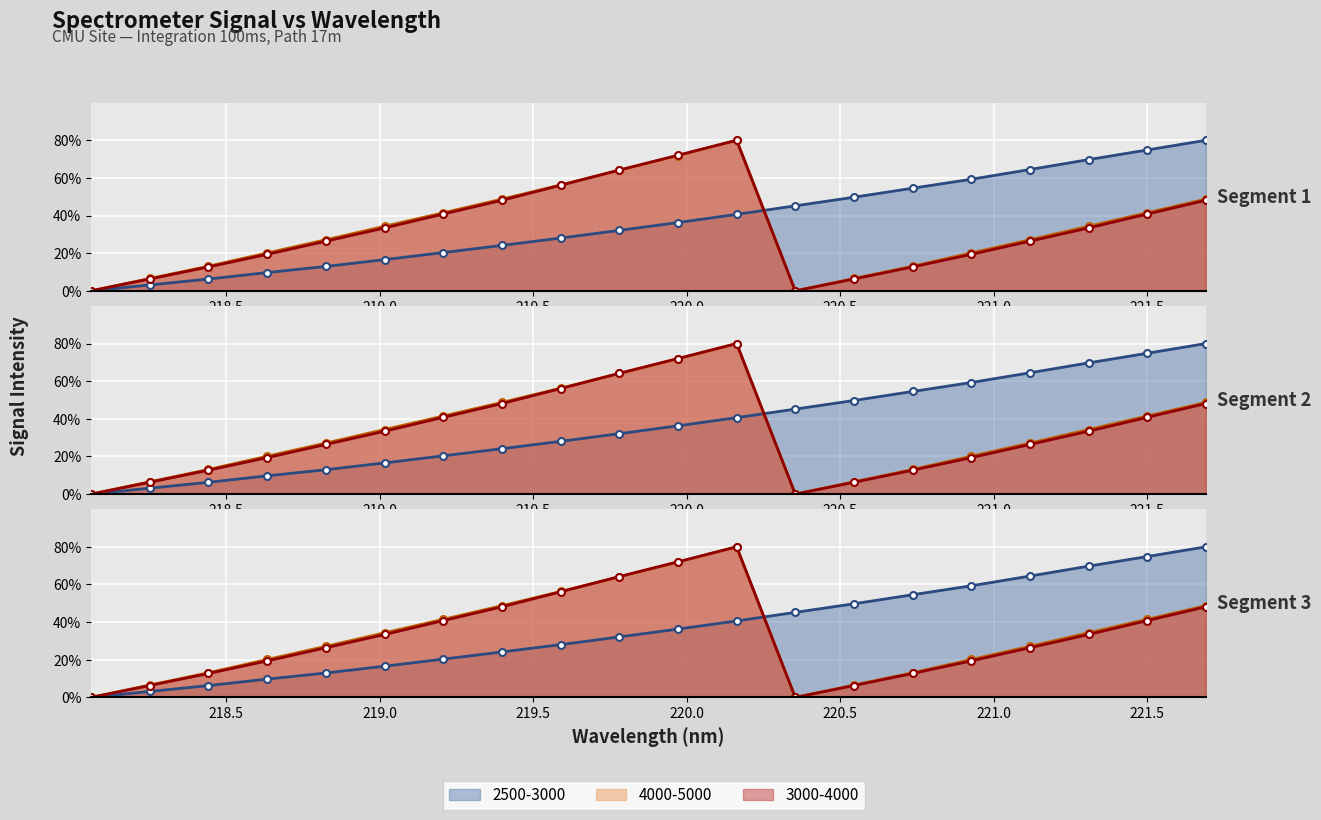

The value of 3000-4000 at 219.589 is 96.2. True or false?

False